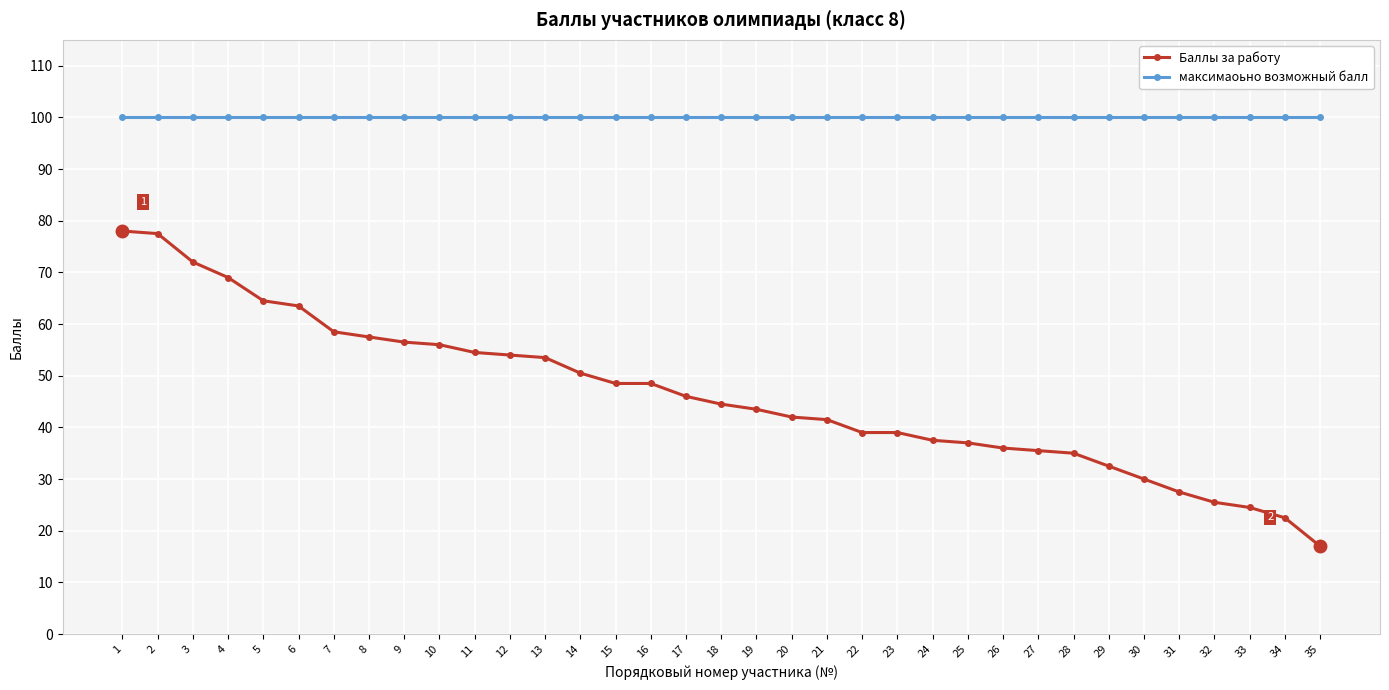

True or false: максимаоьно возможный балл and Баллы за работу cross at least once.

False